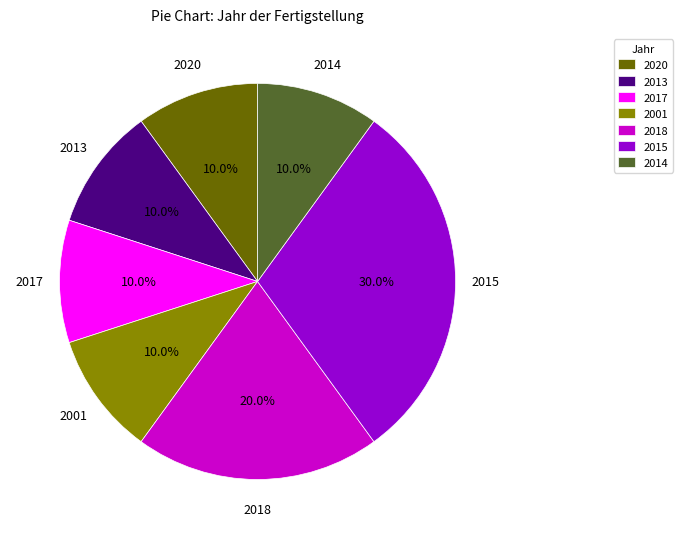

To the nearest percent, what is the difference between the largest and smallest slice percentages?

20%